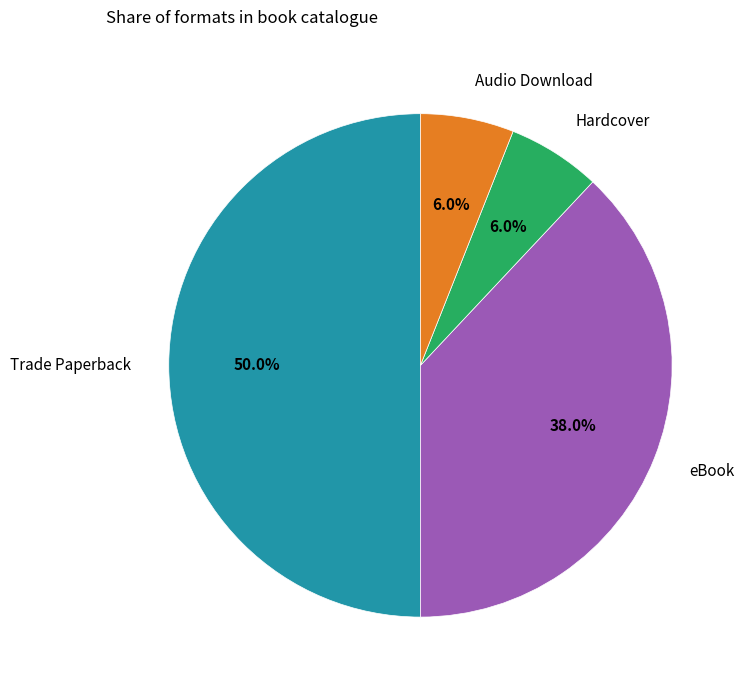

Does eBook represent more than half of the total?

No